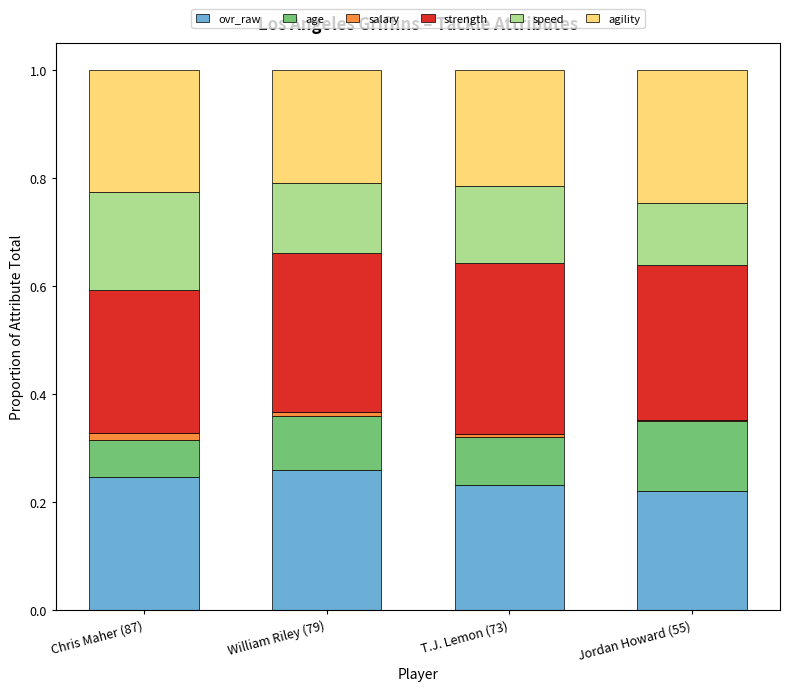

At which label is speed closest to 0?

Jordan Howard (55)